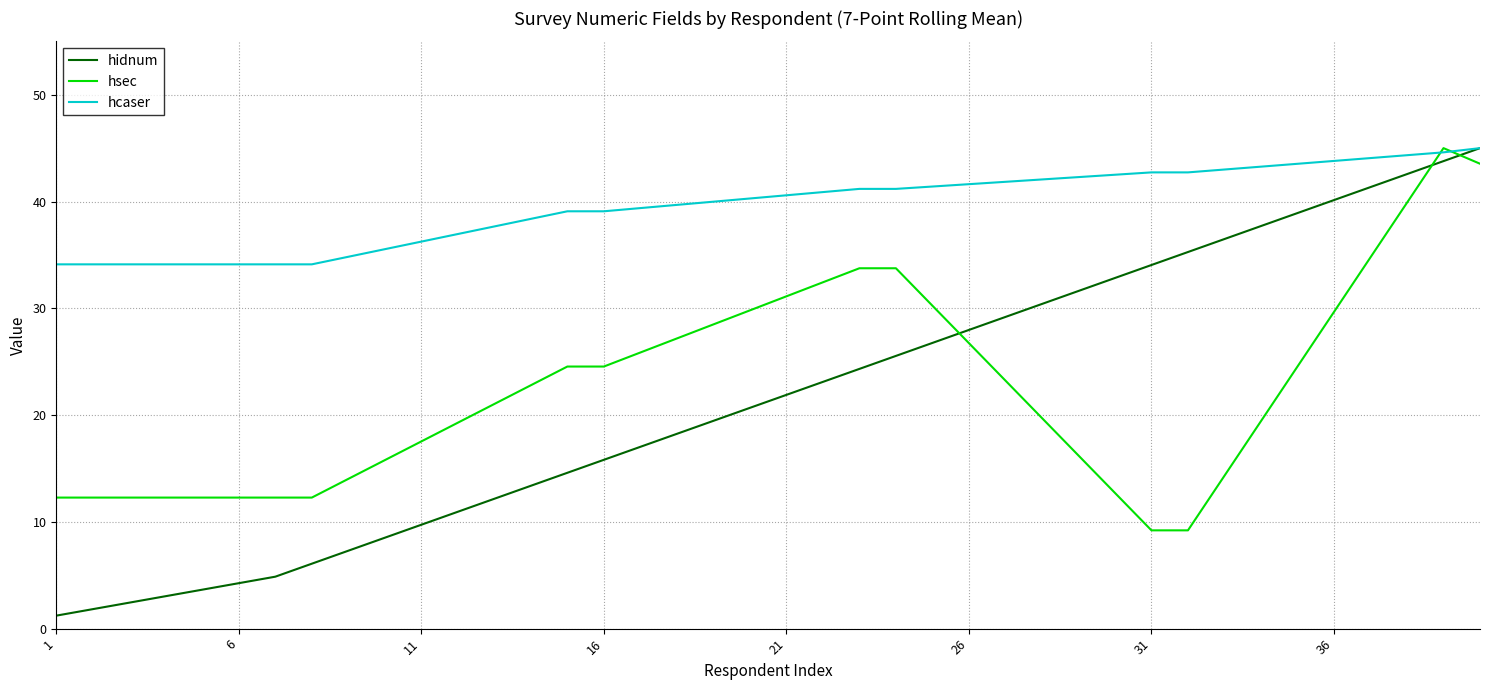

What is the highest value of the hcaser series?

45.0